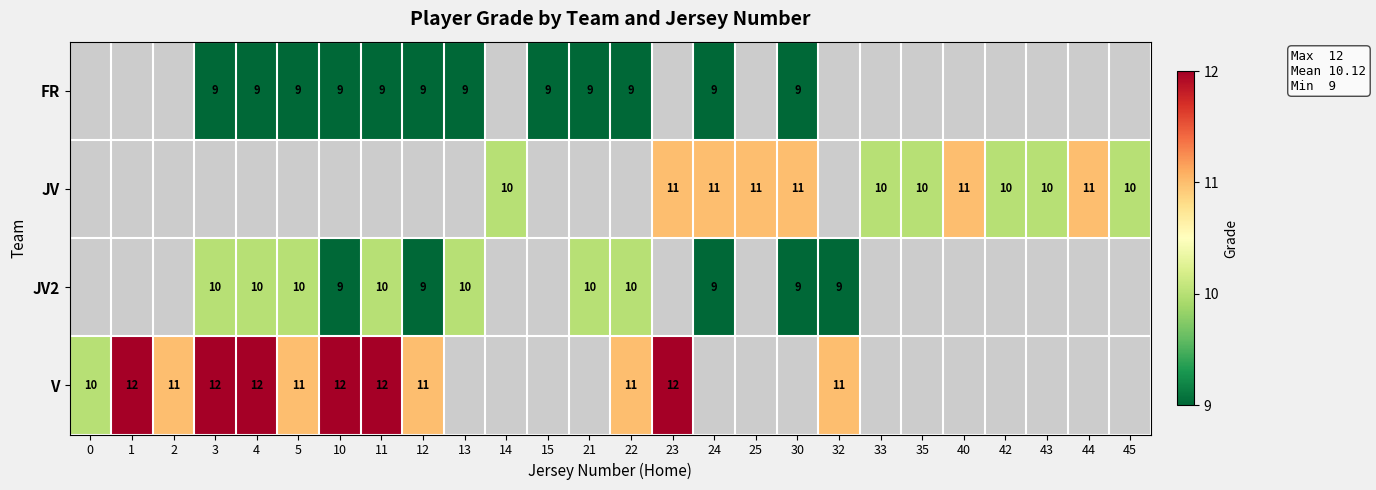

Is it true that JV2 equals 9 at 10?

True